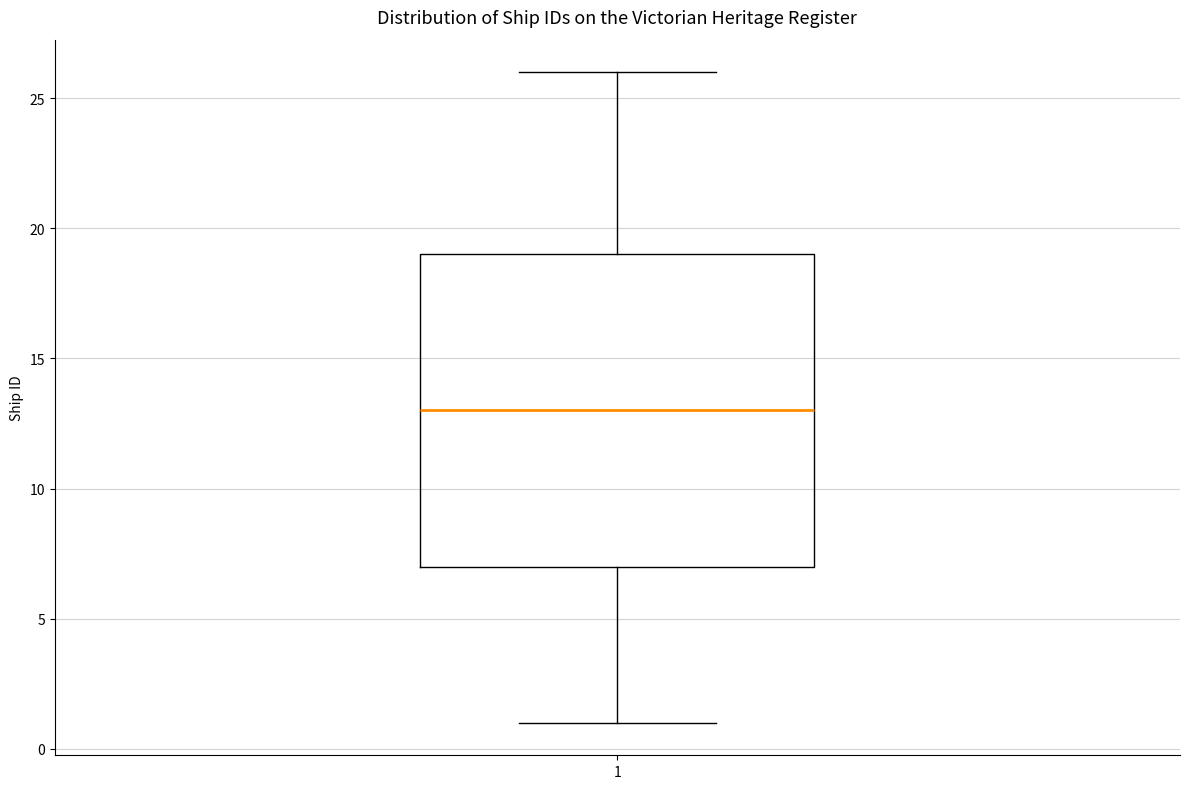

Where does the upper whisker of the box at x = 1 end on the y-axis? The values are not printed on the chart, so give them approximately, as read against the axis.

26